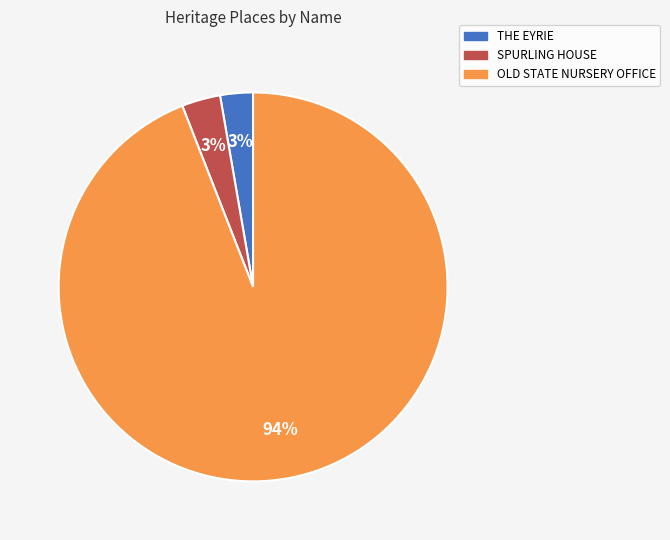

Which slice represents more than half of the pie?

OLD STATE NURSERY OFFICE